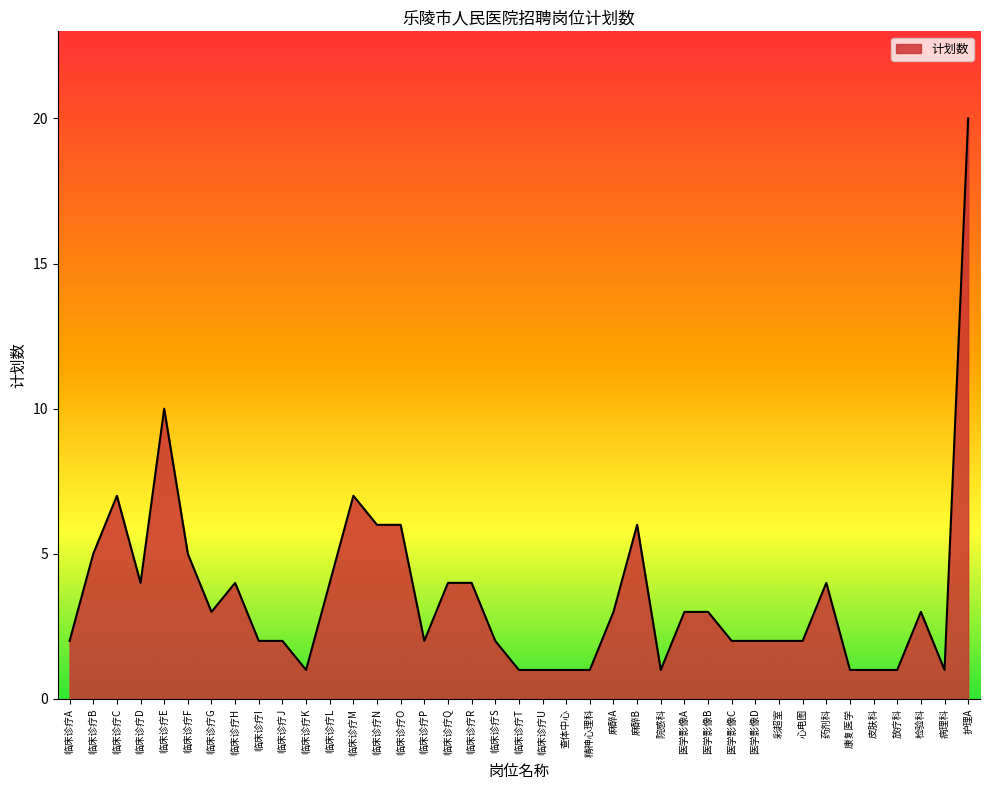

What position from the left is 医学影像A?

27